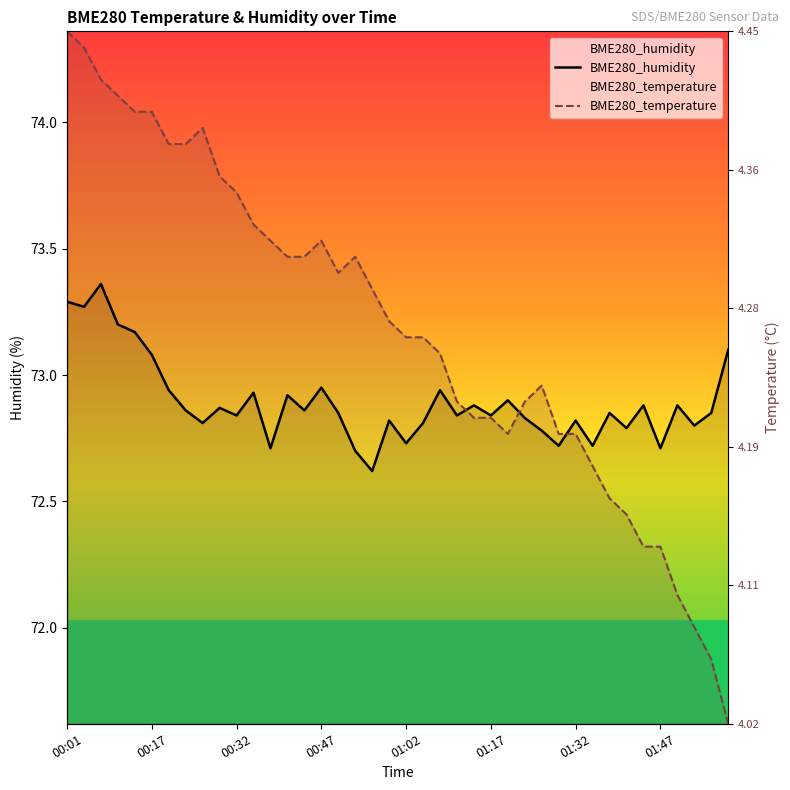

What are all the series names shown in the legend?

BME280_humidity, BME280_temperature